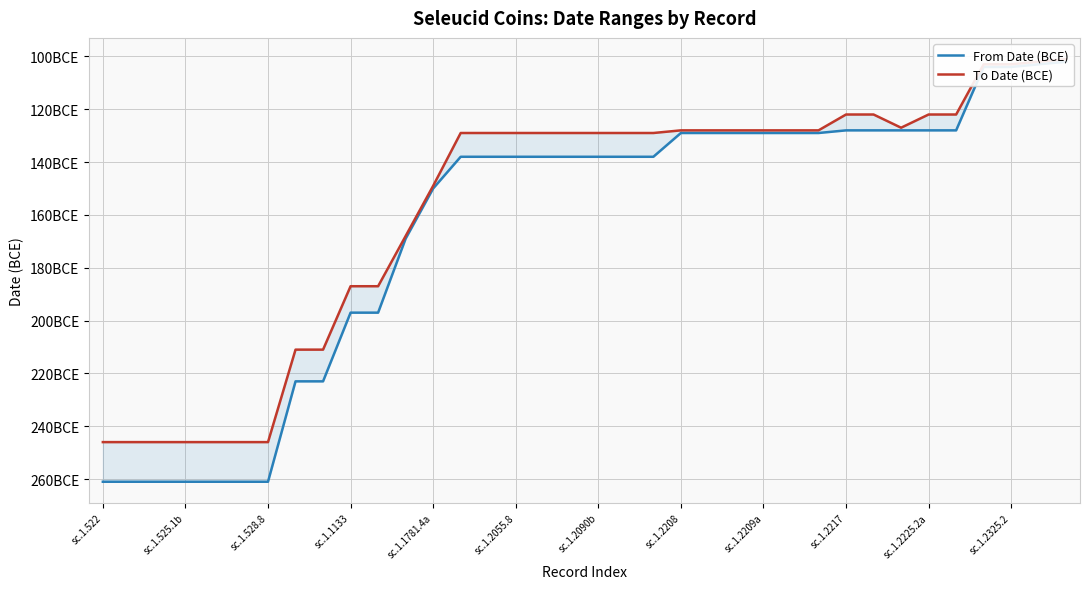

What is the sum of the To Date (BCE) values at sc.1.2325.2 and 32?

-271